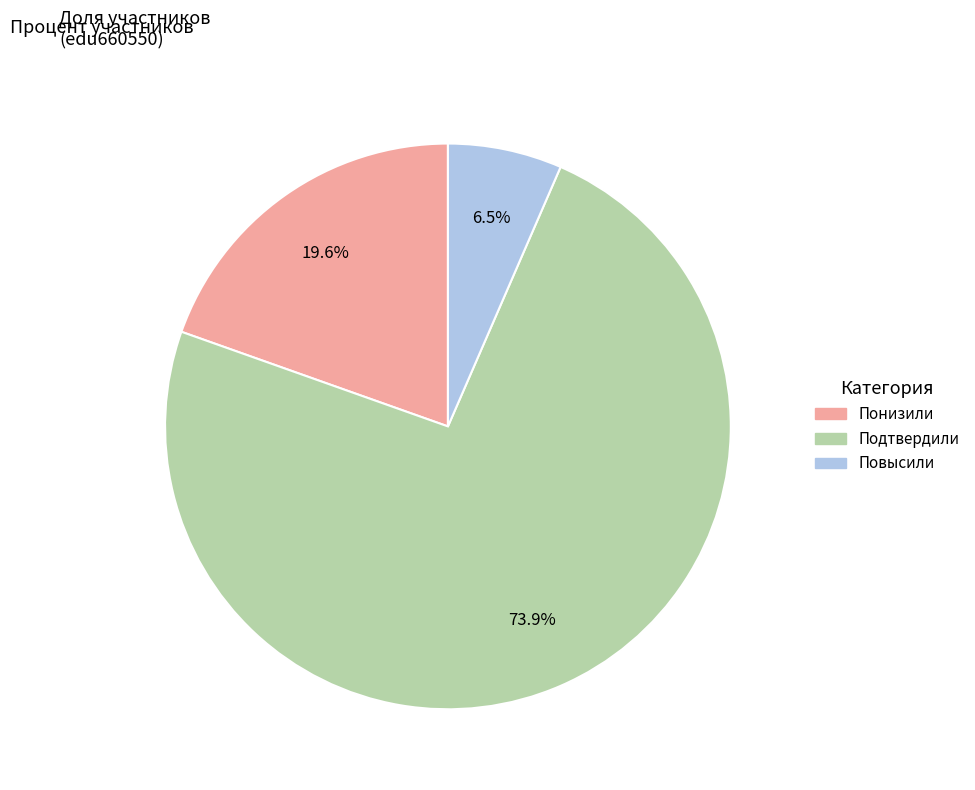

Which category has the biggest portion of the pie?

Подтвердили